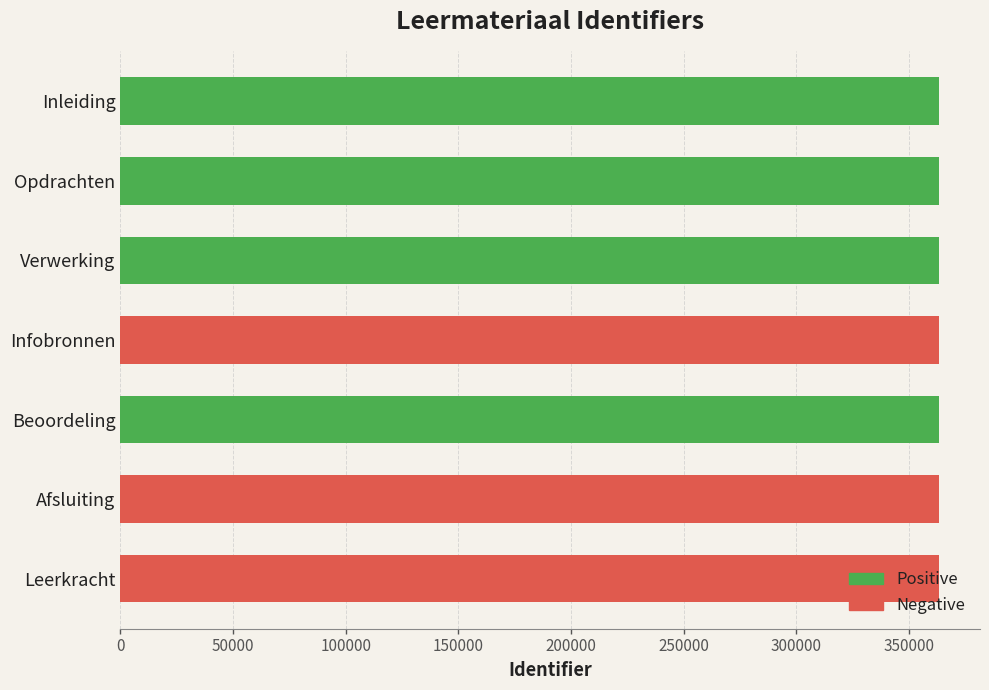

Read the value at Inleiding.

363371